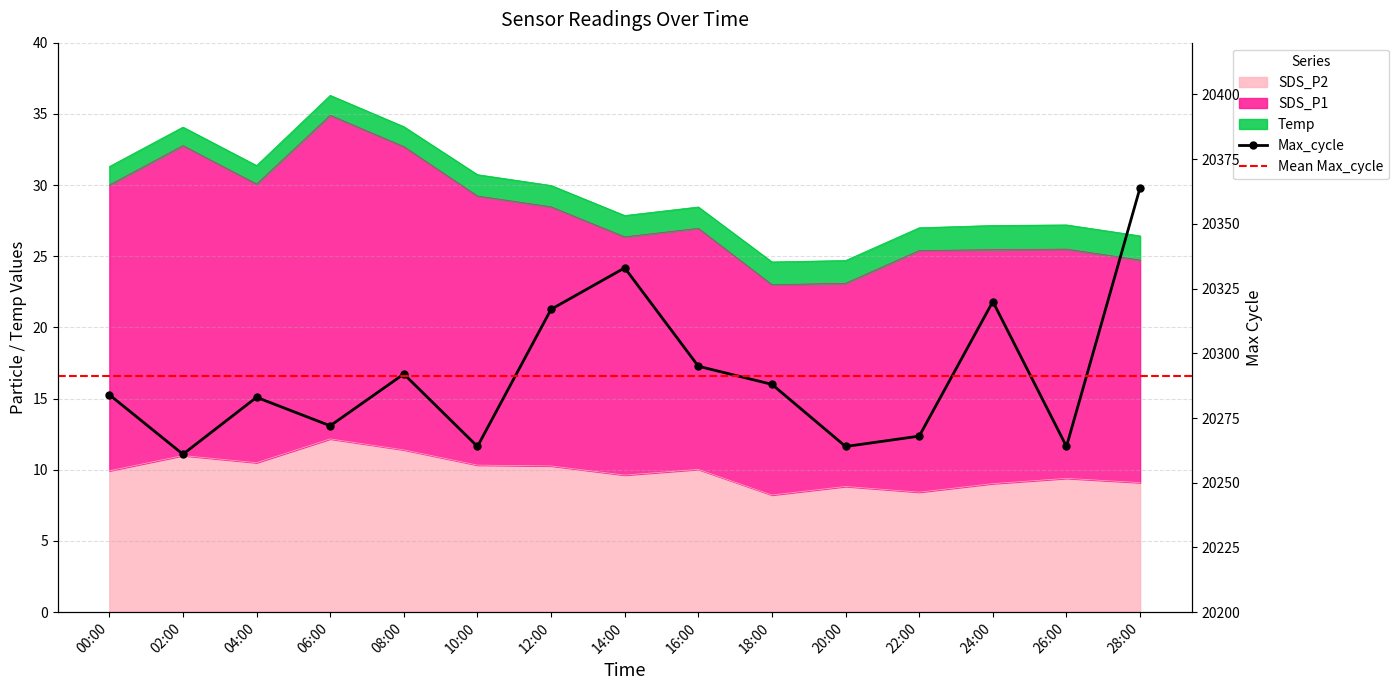

The Max_cycle series shows 4431.1 at 14:00. True or false?

False